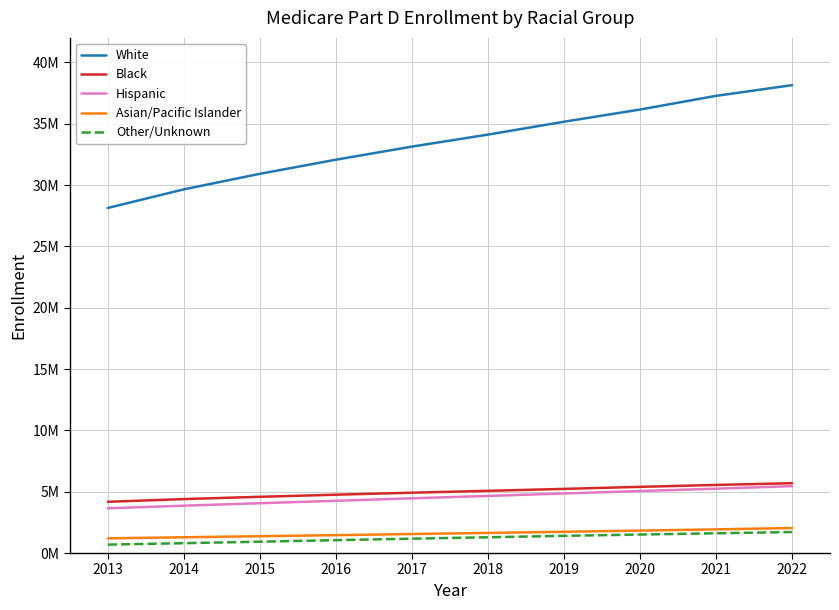

What is the approximate value of Other/Unknown at 2015, to the nearest 50?

923650